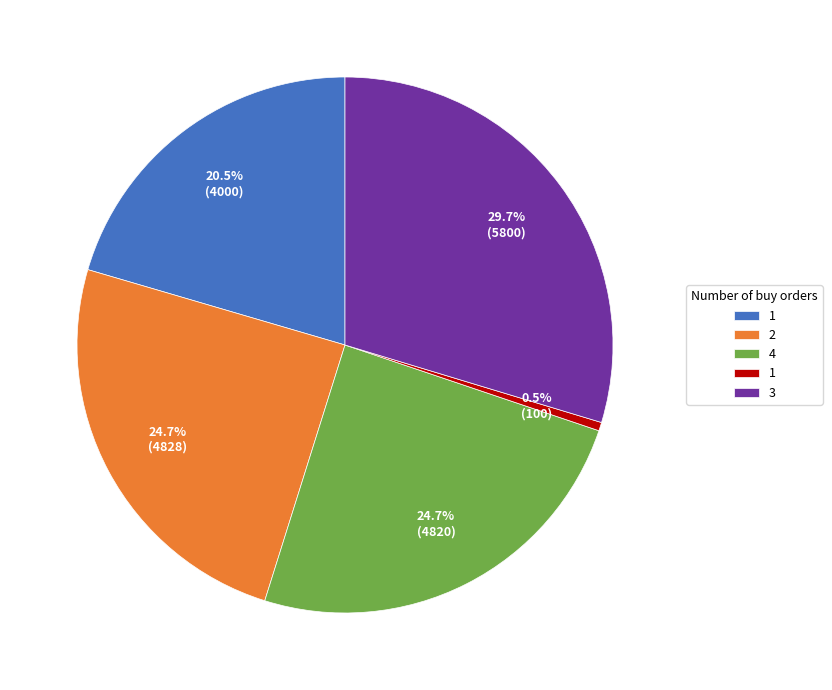

Is there any slice that represents more than half of the pie?

No